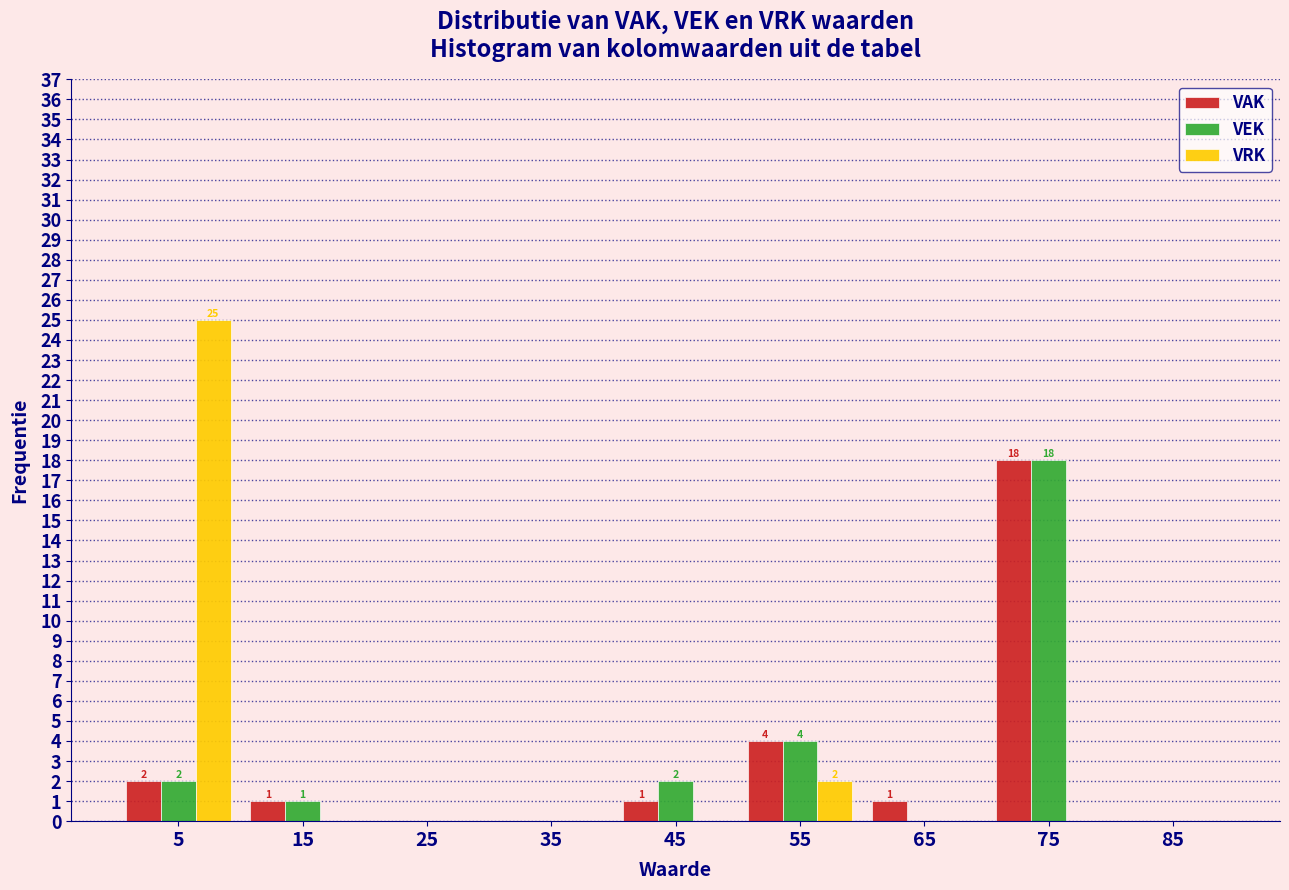

In the VRK series, which range on the x-axis has the tallest bar?

0 to 10